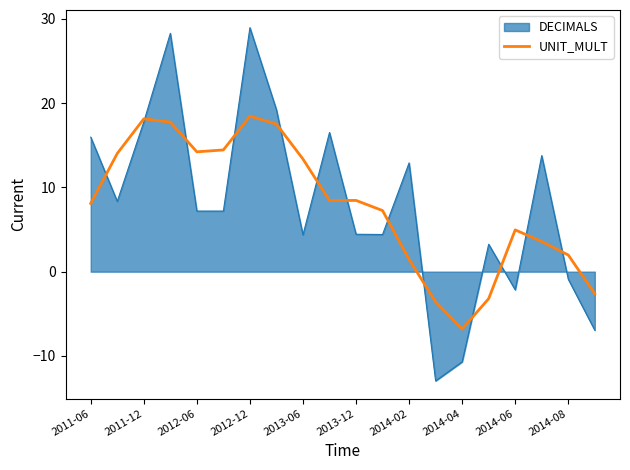

What is the minimum value shown in the chart?

-13.0